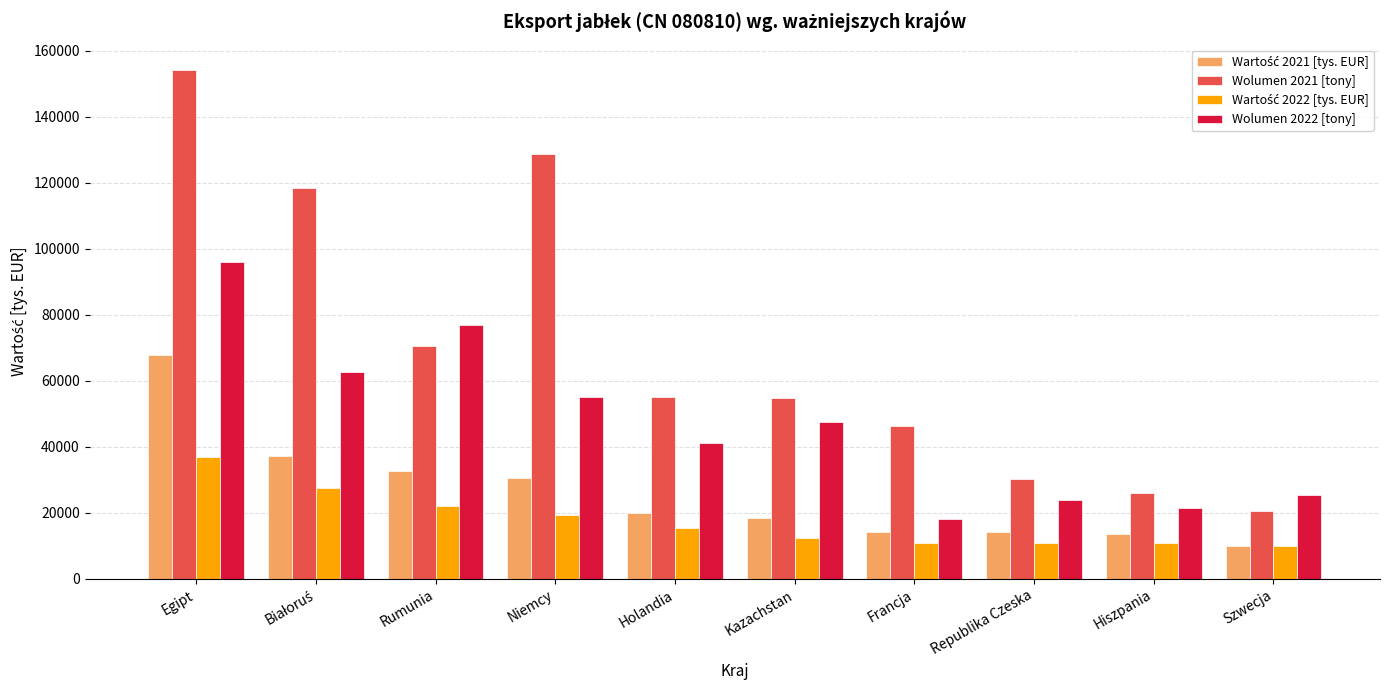

What is the value of the Wolumen 2021 [tony] bar at the 4th from the left?

128540.2